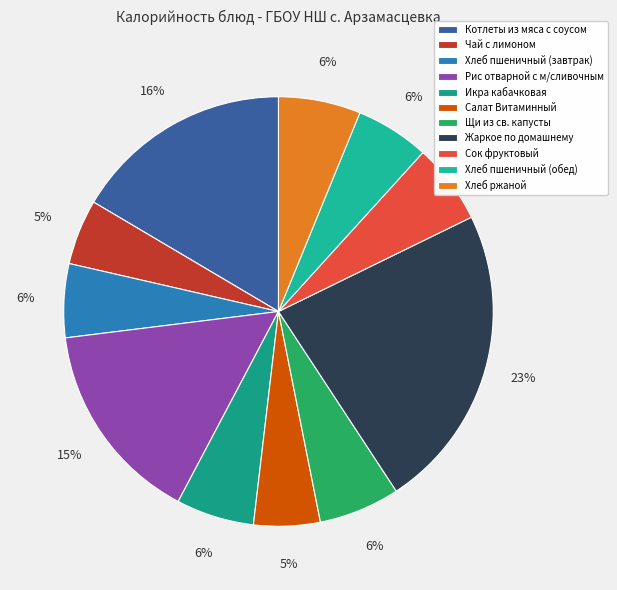

To the nearest percent, what portion does Котлеты из мяса с соусом represent?

16%